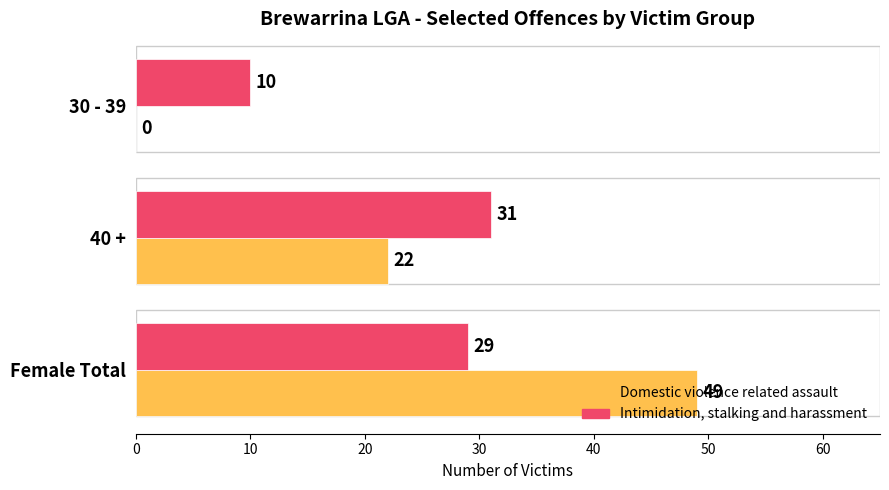

What are all the series names shown in the legend?

Domestic violence related assault, Intimidation, stalking and harassment